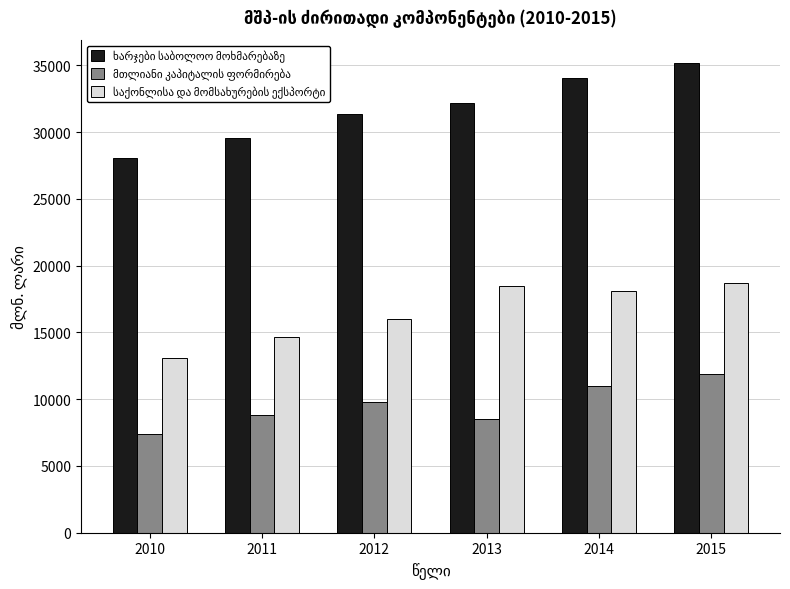

What is the spread (max minus min) of values at 2014?

23089.4